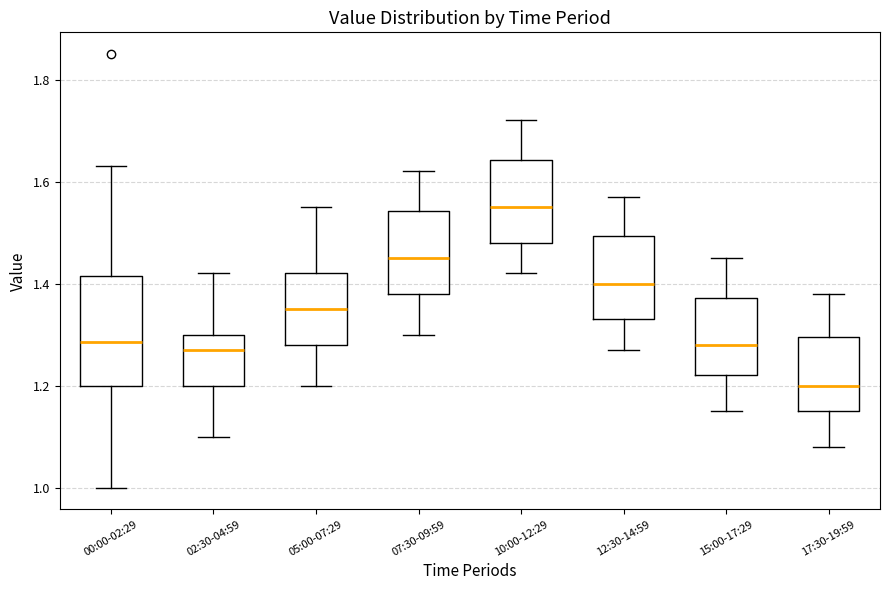

Where is the upper edge of the box for 05:00-07:29 on the y-axis? The values are not printed on the chart, so give them approximately, as read against the axis.

1.42